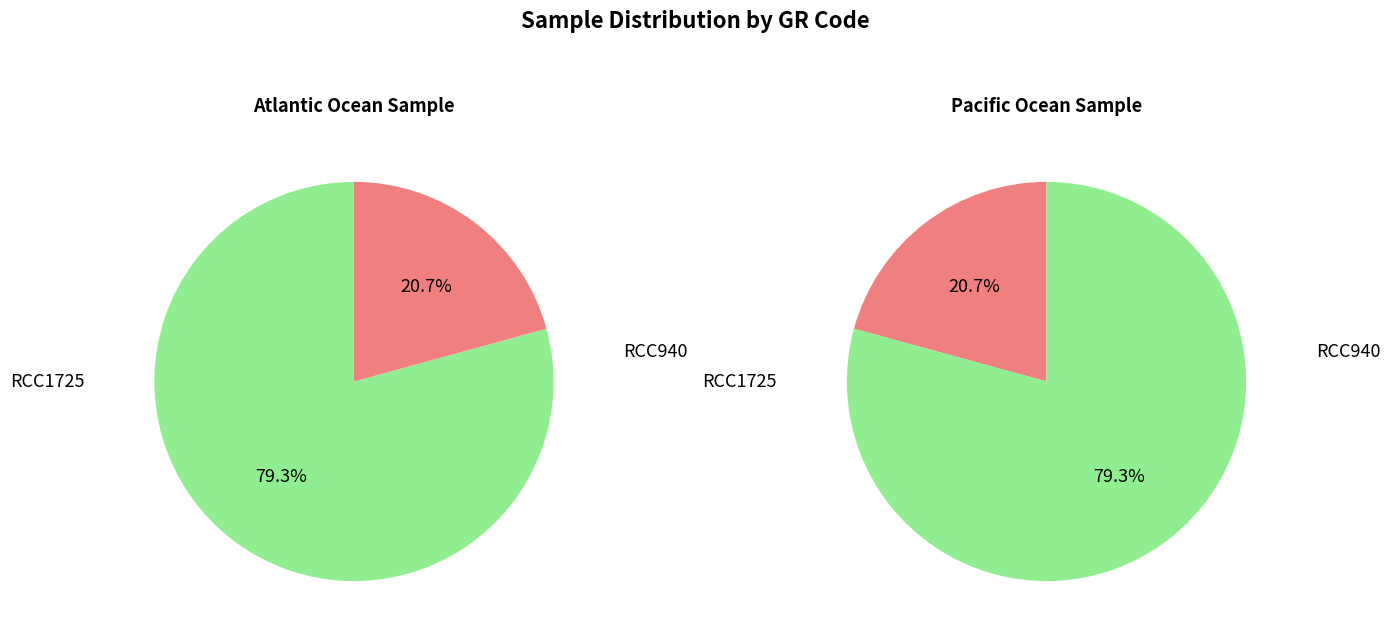

What percentage is NOT represented by RCC1725?

20.7%